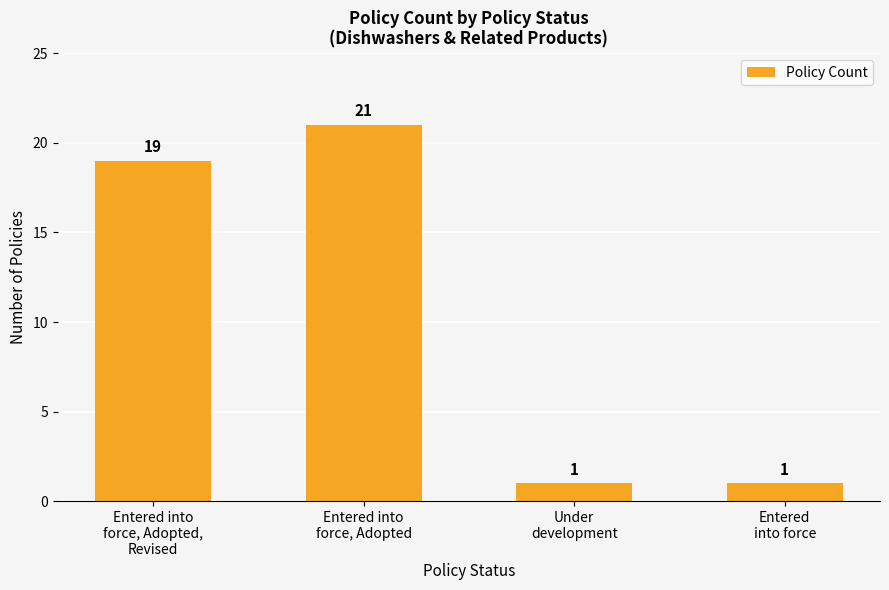

Where is the data nearest to the value 11?

Entered into
force, Adopted,
Revised